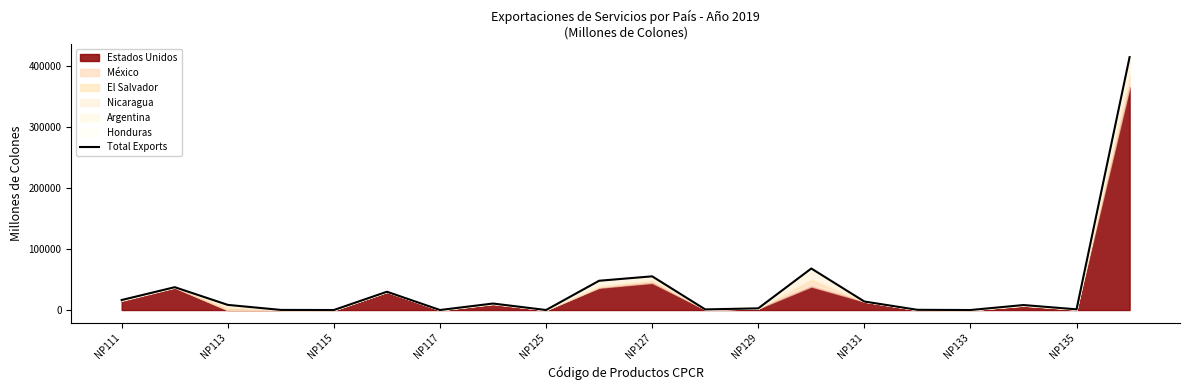

True or false: the data shows 980.8 at 11.

True